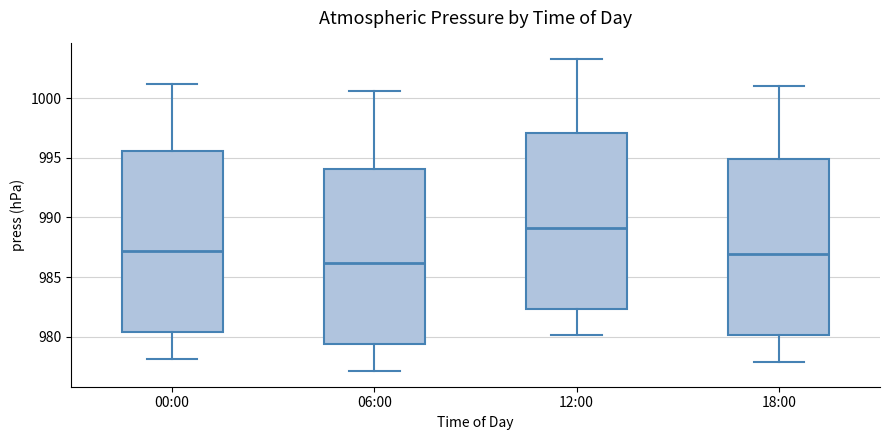

Reading left to right, transcribe this box plot: for each box, give where its median line is, the range the box spans, and where its two whiskers end, as read against the y-axis. The values are not printed on the chart, so give them approximately, as read against the axis.

00:00: median 987.0, box 980.5 to 995.5, whiskers 978.0 to 1001.0
06:00: median 986.0, box 979.5 to 994.0, whiskers 977.0 to 1000.5
12:00: median 989.0, box 982.5 to 997.0, whiskers 980.0 to 1003.5
18:00: median 987.0, box 980.0 to 995.0, whiskers 978.0 to 1001.0